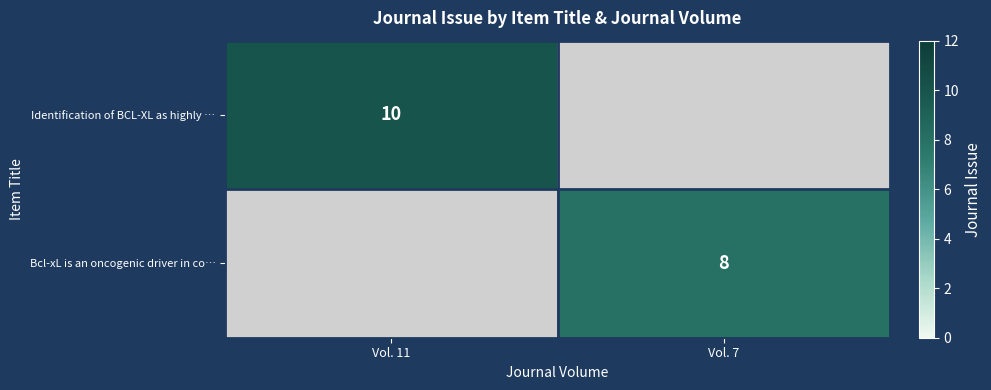

The value of Identification of BCL-XL as highly … at Vol. 11 is 2. True or false?

False